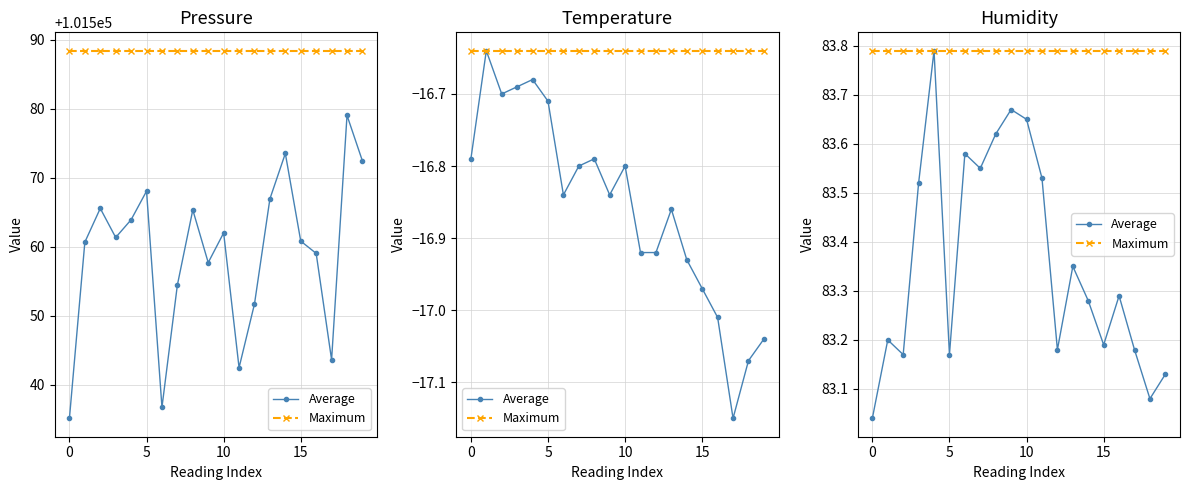

What is the approximate value of Maximum at 13?

83.8